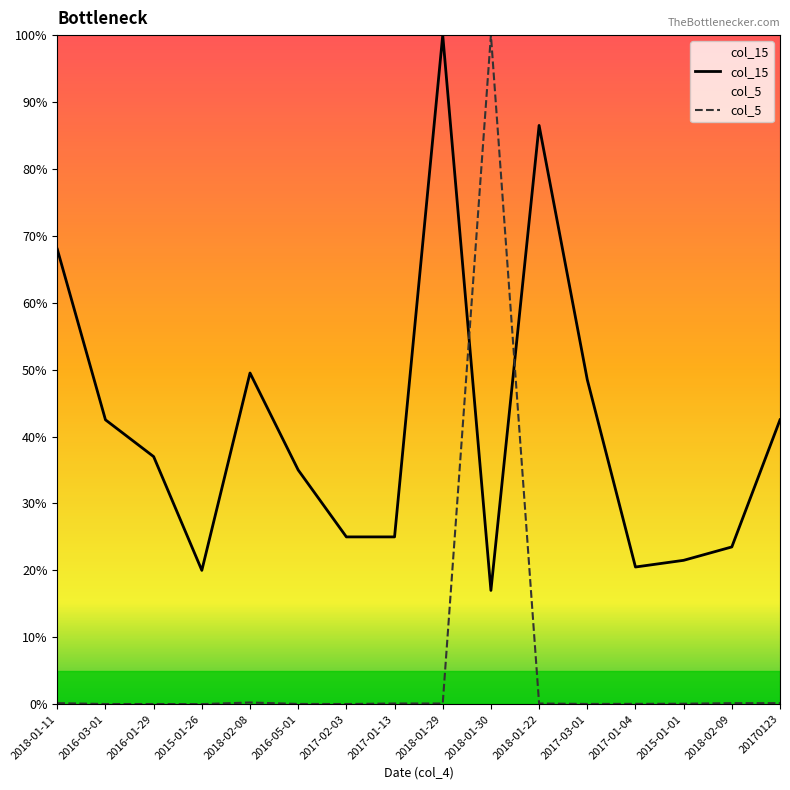

Which series ends up on top after the final intersection of col_15 and col_5?

col_15